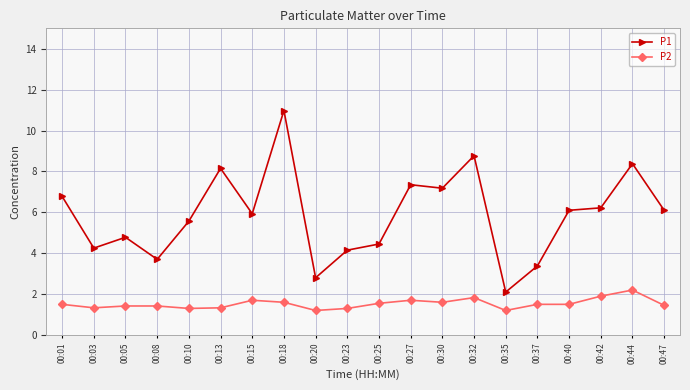

The P2 series shows 1.5 at 00:37. True or false?

True